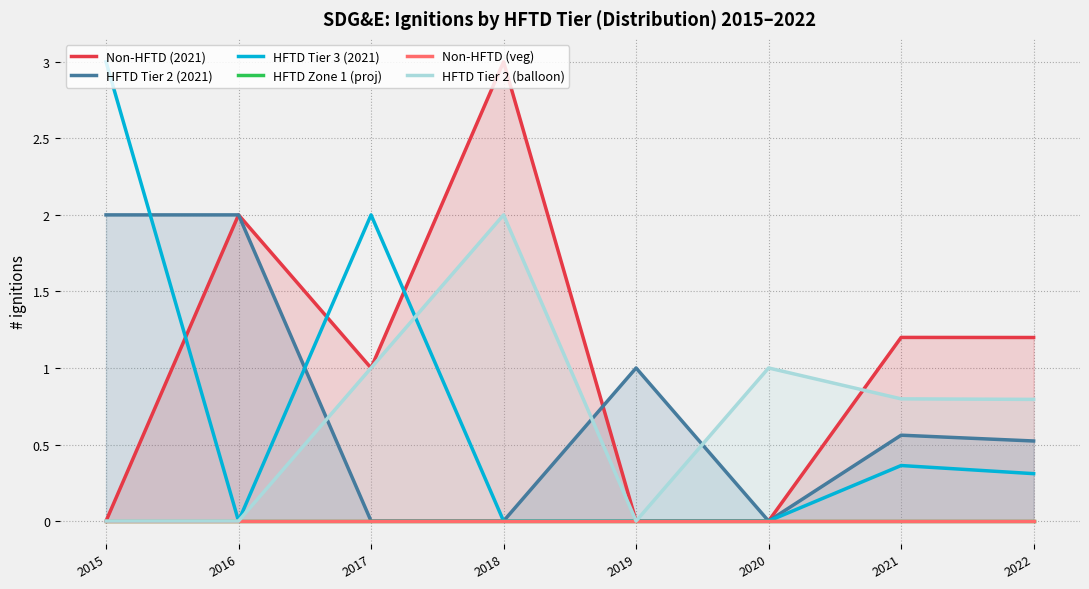

Which series has the largest total across all categories?

Non-HFTD (2021)